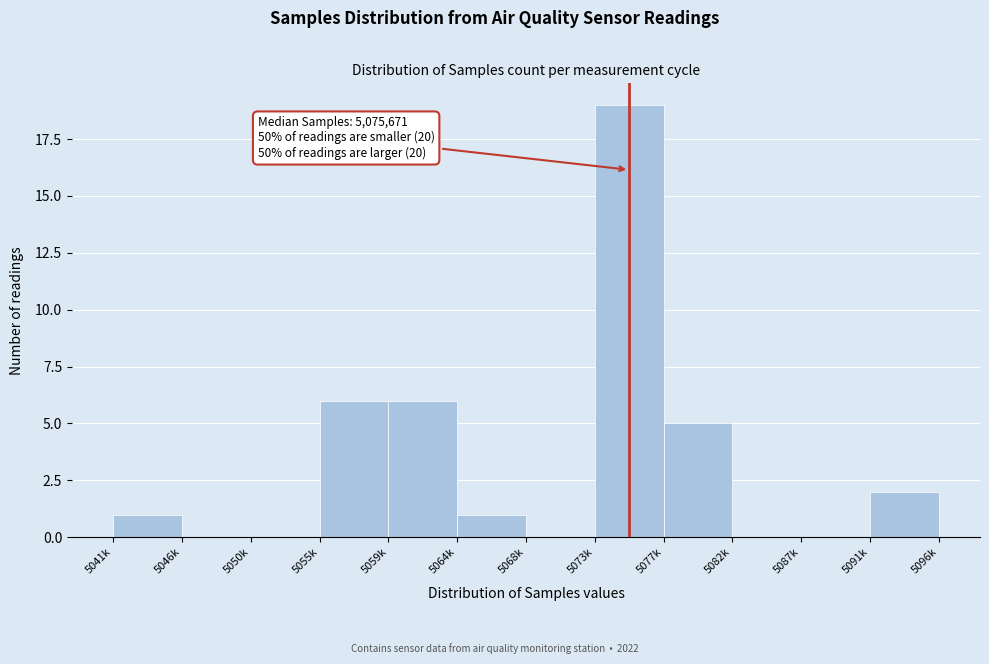

Reading left to right, list all the values displayed in this chart.

5041k=1	5046k=0	5050k=0	5055k=6	5059k=6	5064k=1	5068k=0	5073k=19	5077k=5	5082k=0	5087k=0	5091k=2